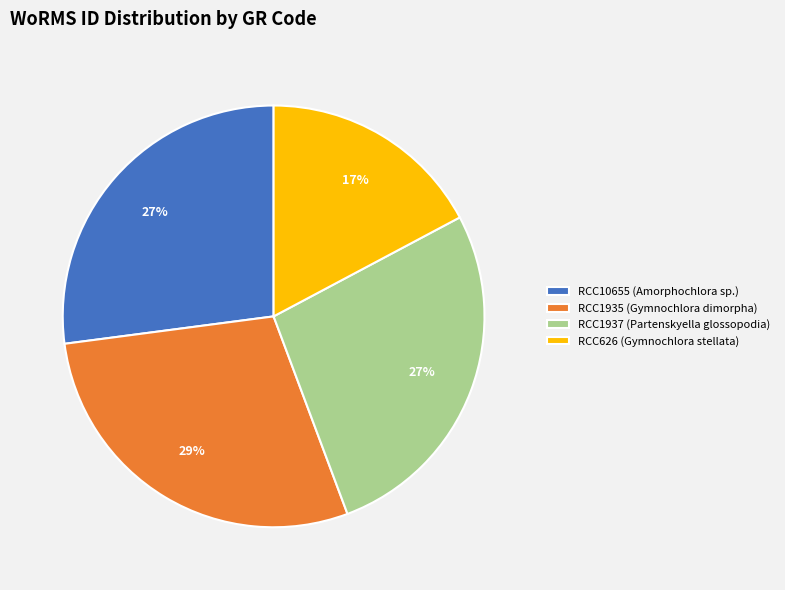

Approximately how many times larger is the value at RCC10655 compared to RCC626?

1.6